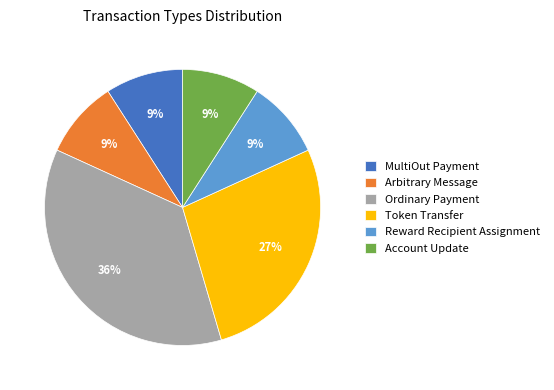

Count the number of slices in the pie.

6